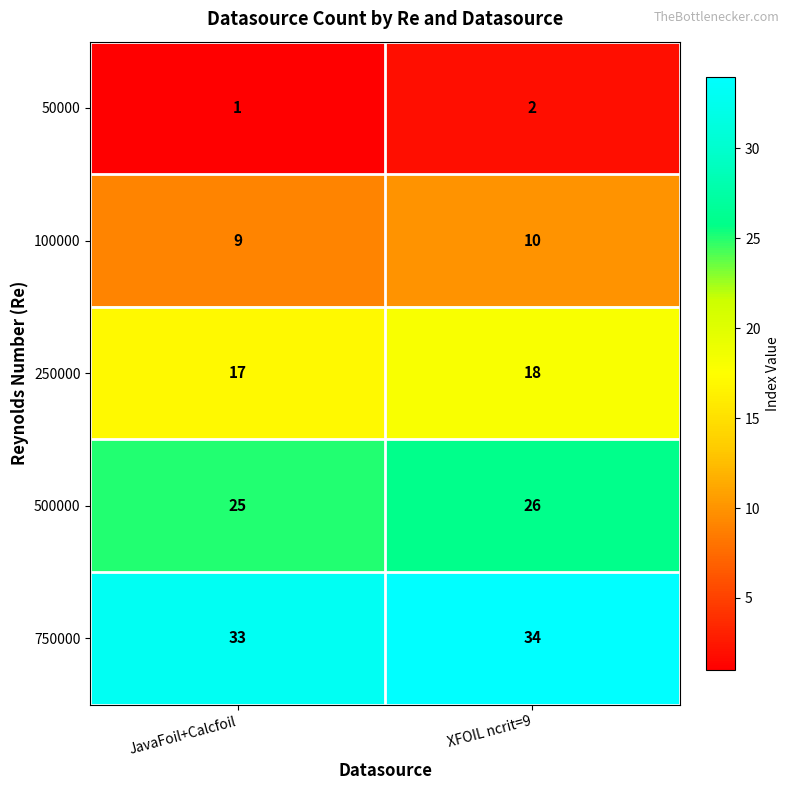

Which series has the largest total across all categories?

750000